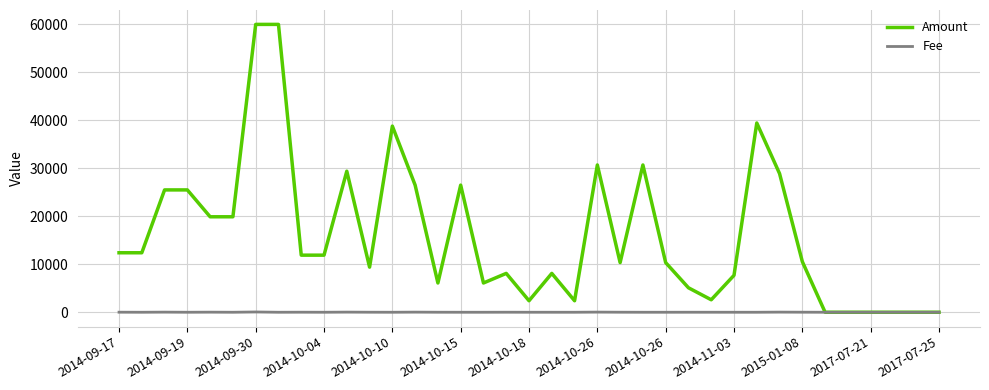

Which series has the largest total across all categories?

Amount